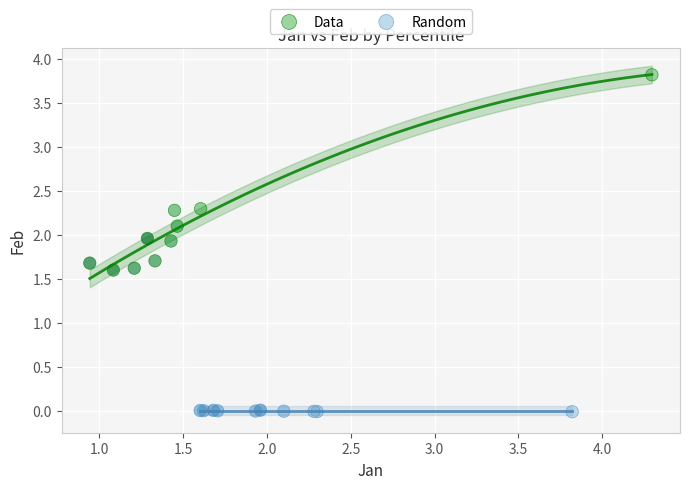

What are all the series names shown in the legend?

Data, Random